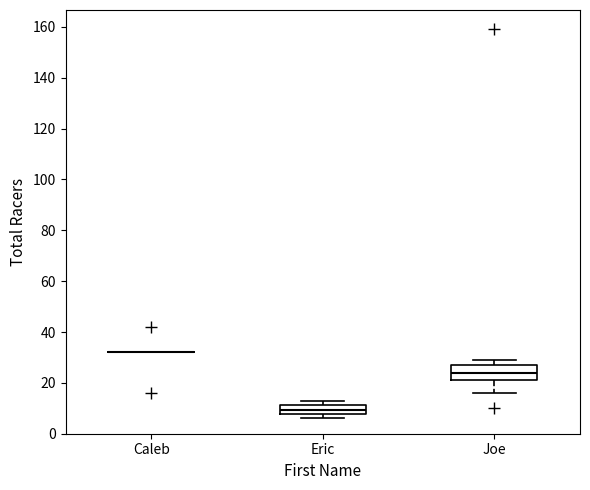

Which box is the tallest, from its lower edge to its upper edge?

Joe